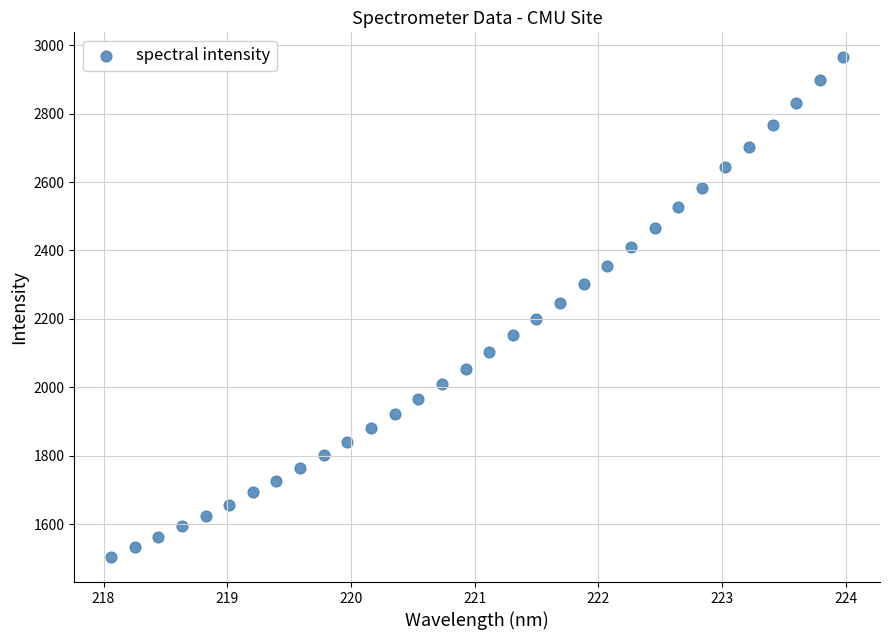

What is the range of X values (max minus min)?

5.9